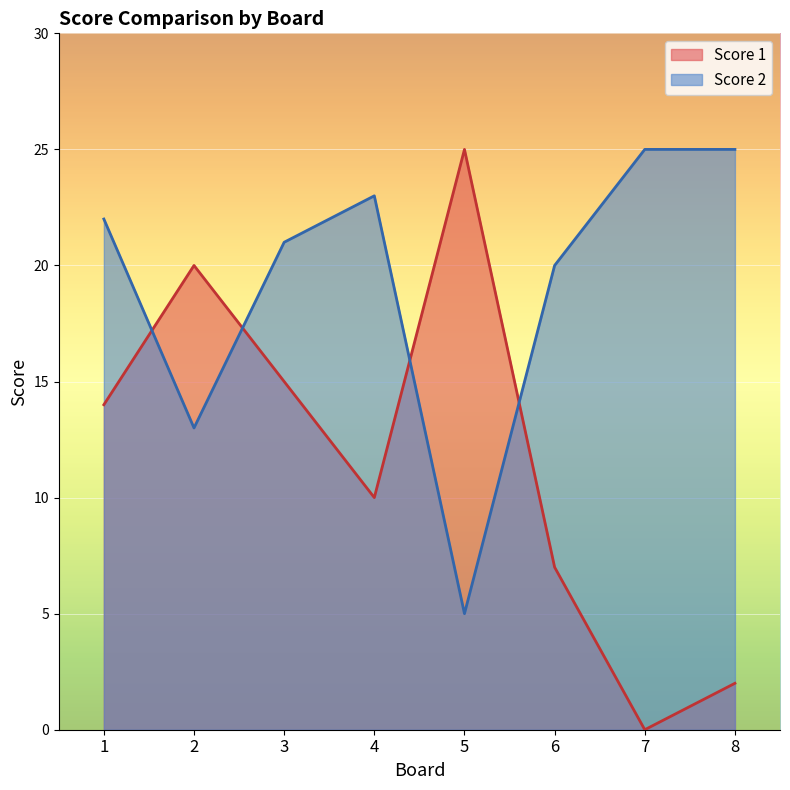

Which series has the largest total across all categories?

Score 2